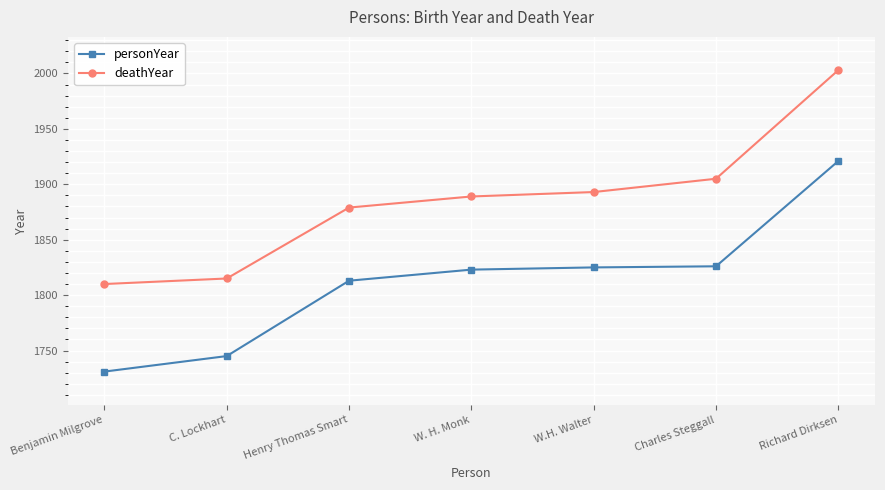

What is the value of the deathYear point at the 2nd from the left?

1815